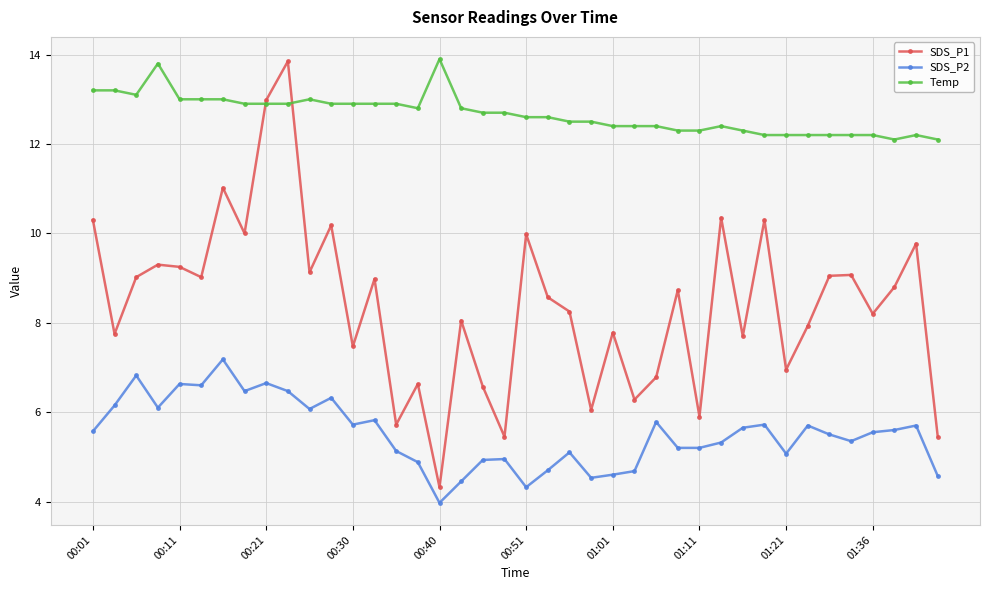

True or false: SDS_P1 has more than 1 interior local peaks.

True